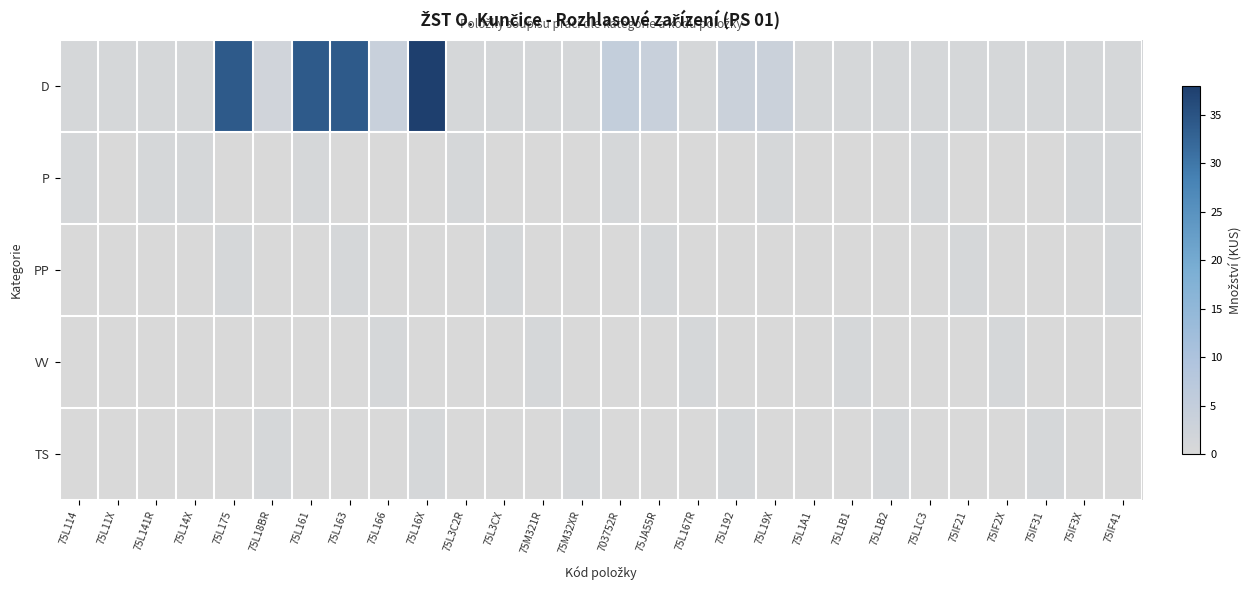

Reading left to right, list all the values displayed in this chart.

D: 75L114=1.0	75L11X=1.0	75L141R=1.0	75L14X=1.0	75L175=34.0	75L18BR=2.0	75L161=34.0	75L163=34.0	75L166=4.0	75L16X=38.0	75L3C2R=1.0	75L3CX=1.0	75M321R=1.0	75M32XR=1.0	703752R=5.0	75JA55R=4.0	75L167R=1.0	75L192=3.4	75L19X=3.4	75L1A1=1.0	75L1B1=1.0	75L1B2=1.0	75L1C3=1.0	75IF21=1.0	75IF2X=1.0	75IF31=1.0	75IF3X=1.0	75IF41=1.0
P: 75L114=1.0	75L11X=0.0	75L141R=1.0	75L14X=1.0	75L175=0.0	75L18BR=0.0	75L161=1.0	75L163=0.0	75L166=0.0	75L16X=0.0	75L3C2R=1.0	75L3CX=0.0	75M321R=0.0	75M32XR=0.0	703752R=1.0	75JA55R=0.0	75L167R=0.0	75L192=0.0	75L19X=1.0	75L1A1=0.0	75L1B1=0.0	75L1B2=0.0	75L1C3=1.0	75IF21=0.0	75IF2X=0.0	75IF31=0.0	75IF3X=1.0	75IF41=1.0
PP: 75L114=0.0	75L11X=0.0	75L141R=0.0	75L14X=0.0	75L175=1.0	75L18BR=0.0	75L161=0.0	75L163=1.0	75L166=0.0	75L16X=0.0	75L3C2R=0.0	75L3CX=1.0	75M321R=0.0	75M32XR=0.0	703752R=0.0	75JA55R=1.0	75L167R=0.0	75L192=0.0	75L19X=0.0	75L1A1=0.0	75L1B1=0.0	75L1B2=0.0	75L1C3=0.0	75IF21=1.0	75IF2X=0.0	75IF31=0.0	75IF3X=0.0	75IF41=1.0
VV: 75L114=0.0	75L11X=0.0	75L141R=0.0	75L14X=0.0	75L175=0.0	75L18BR=0.0	75L161=0.0	75L163=0.0	75L166=1.0	75L16X=0.0	75L3C2R=0.0	75L3CX=0.0	75M321R=1.0	75M32XR=0.0	703752R=0.0	75JA55R=0.0	75L167R=1.0	75L192=0.0	75L19X=0.0	75L1A1=0.0	75L1B1=1.0	75L1B2=0.0	75L1C3=0.0	75IF21=0.0	75IF2X=1.0	75IF31=0.0	75IF3X=0.0	75IF41=0.0
TS: 75L114=0.0	75L11X=0.0	75L141R=0.0	75L14X=0.0	75L175=0.0	75L18BR=1.0	75L161=0.0	75L163=0.0	75L166=0.0	75L16X=1.0	75L3C2R=0.0	75L3CX=0.0	75M321R=0.0	75M32XR=1.0	703752R=0.0	75JA55R=0.0	75L167R=0.0	75L192=1.0	75L19X=0.0	75L1A1=0.0	75L1B1=0.0	75L1B2=1.0	75L1C3=0.0	75IF21=0.0	75IF2X=0.0	75IF31=1.0	75IF3X=0.0	75IF41=0.0